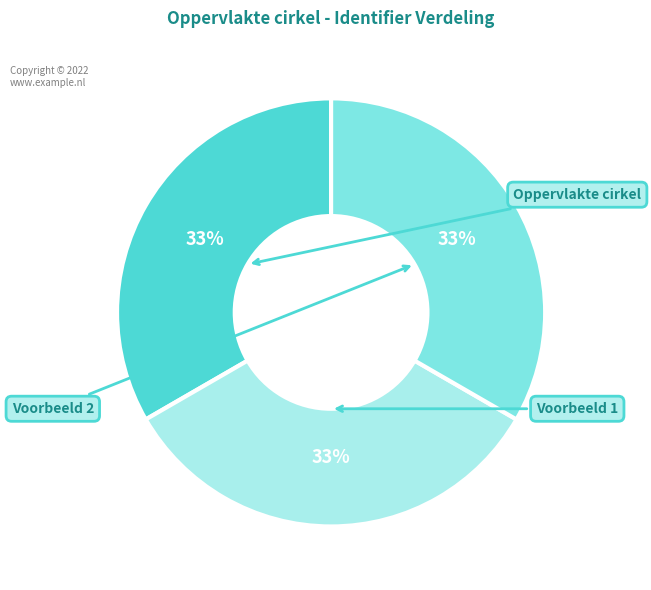

Does any single category account for the majority?

No